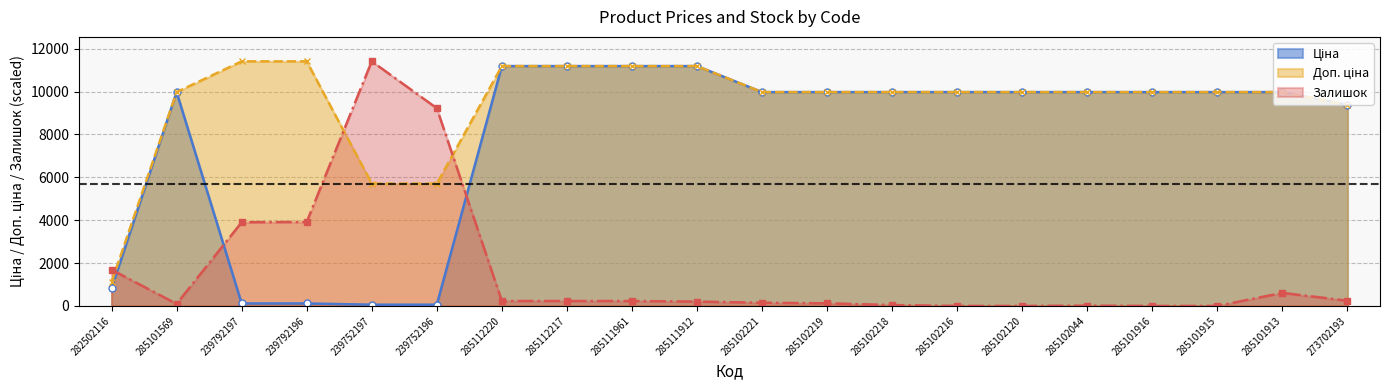

At which category does Ціна reach its first local peak?

285101569